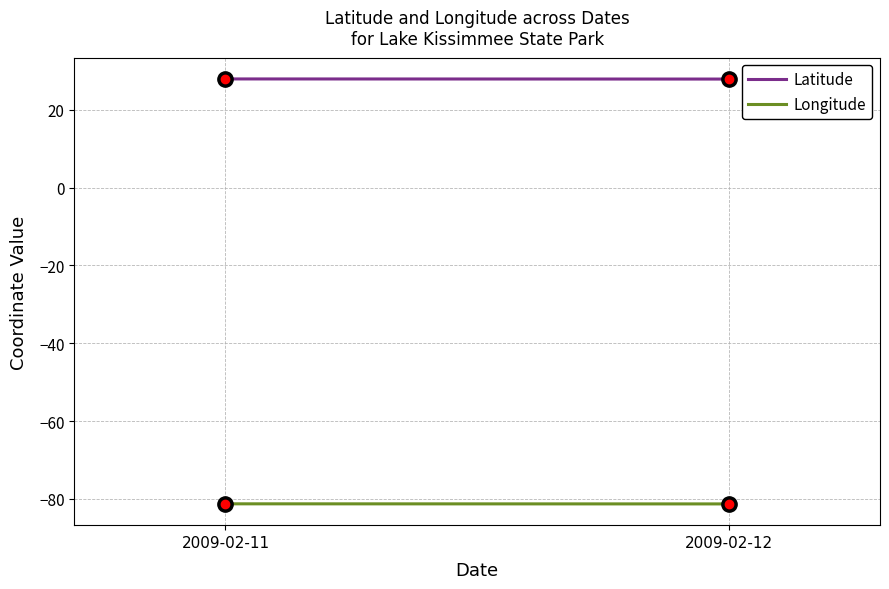

What is the total value across all series at 2009-02-11?

-53.3